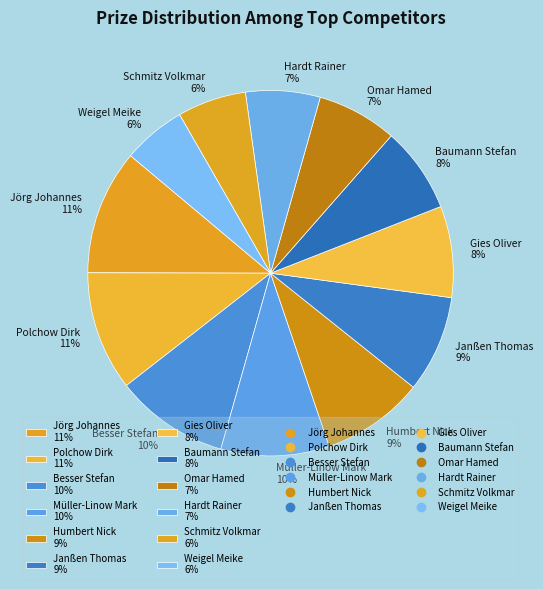

What percentage is the Janßen Thomas slice, to the nearest percent?

9%